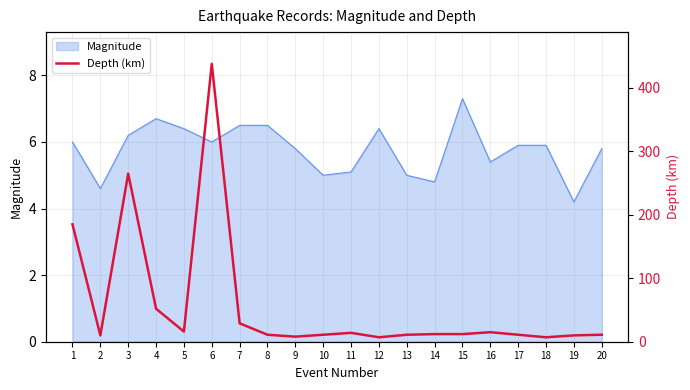

What is the highest value of the Magnitude series?

7.3